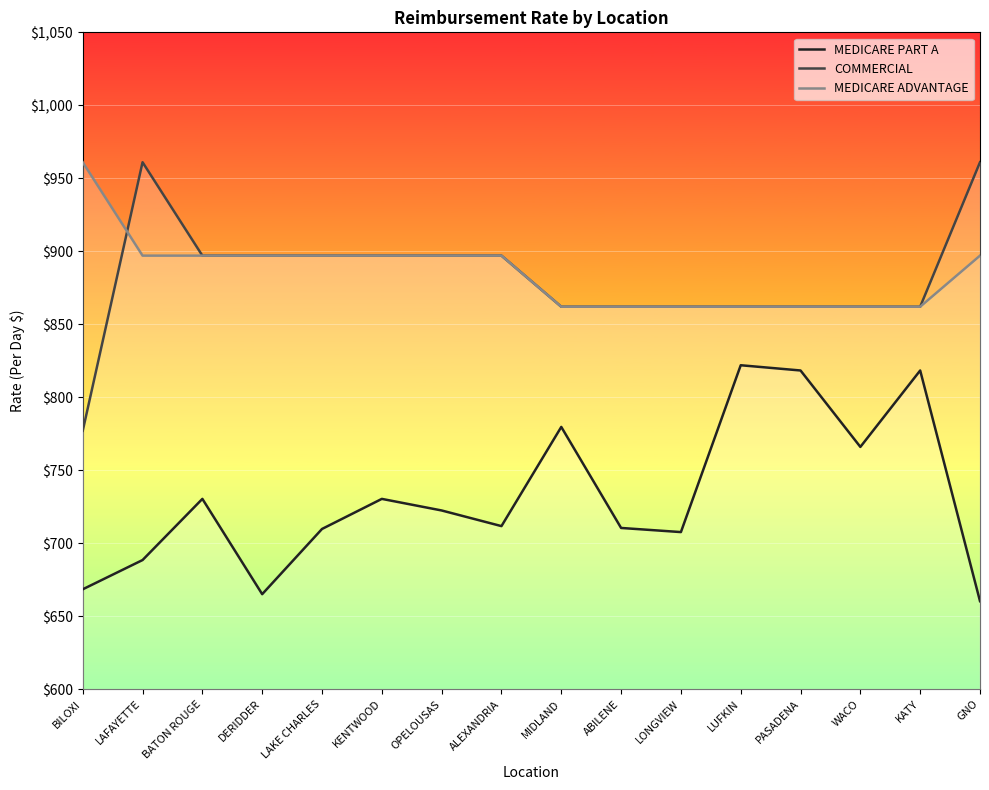

What is the minimum value shown in the chart?

660.3